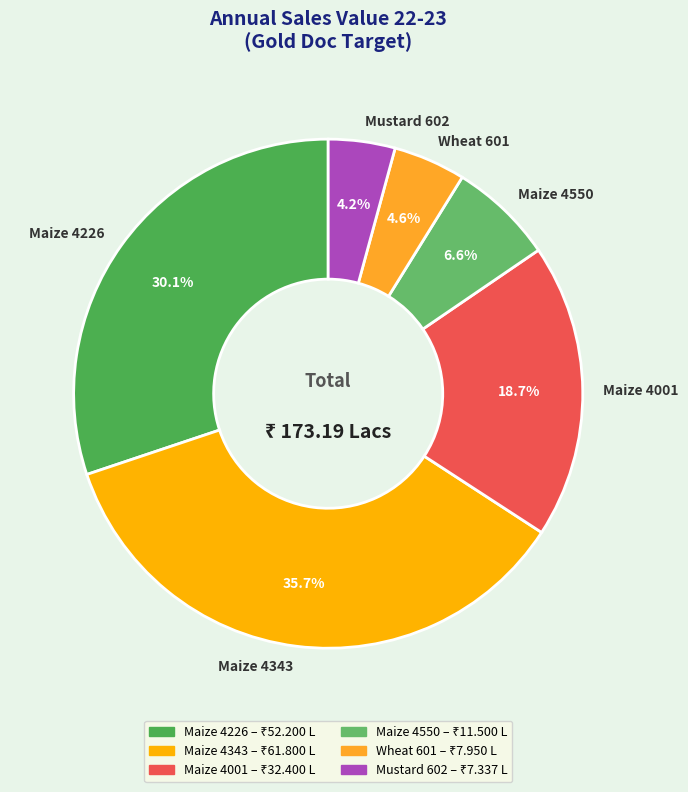

To the nearest percent, what is the average slice percentage?

17%